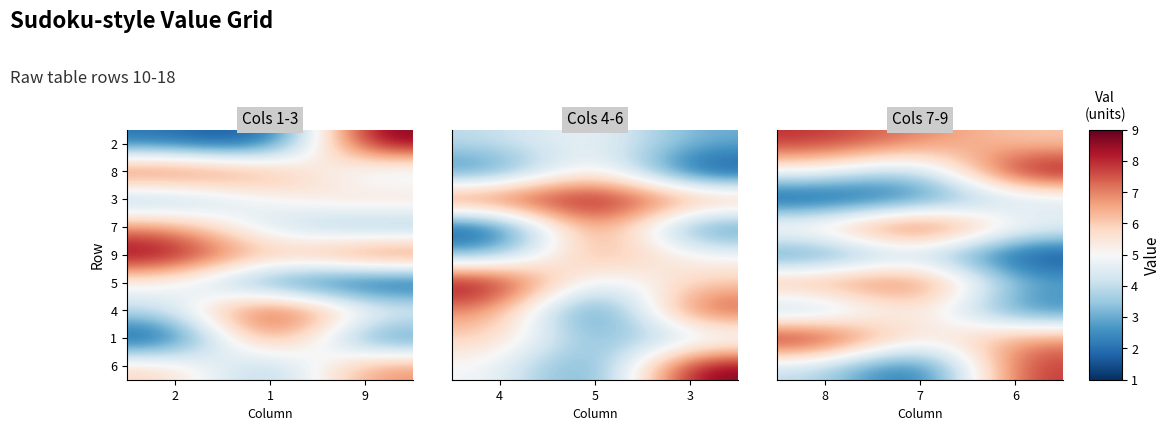

At how many categories does at least one series exceed 7?

3